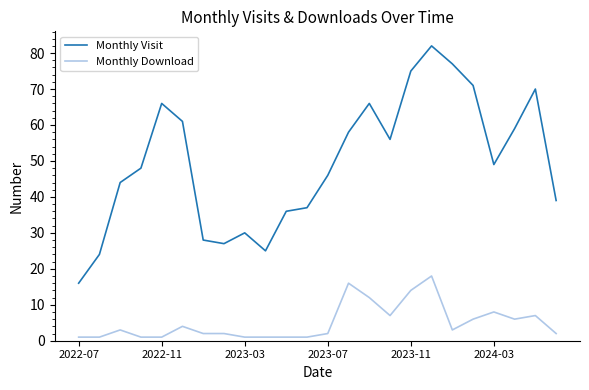

Which series has the widest spread of values?

Monthly Visit